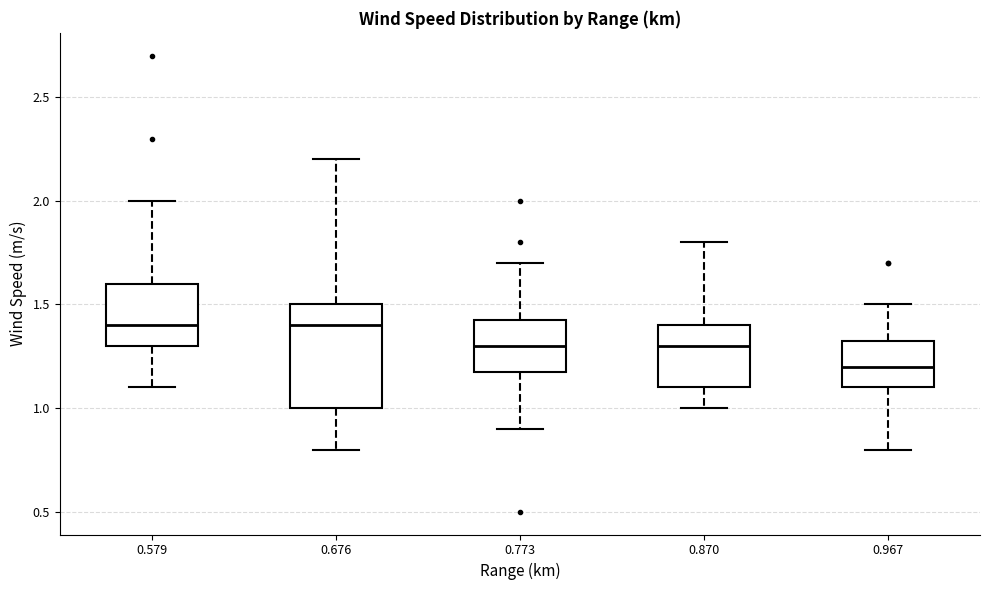

Reading left to right, read every box against the y-axis: the position of its median line, the range the box covers, and the ends of its whiskers. The values are not printed on the chart, so give them approximately, as read against the axis.

0.579: median 1.40, box 1.30 to 1.60, whiskers 1.10 to 2.00
0.676: median 1.40, box 1.00 to 1.50, whiskers 0.80 to 2.20
0.773: median 1.30, box 1.20 to 1.45, whiskers 0.90 to 1.70
0.870: median 1.30, box 1.10 to 1.40, whiskers 1.00 to 1.80
0.967: median 1.20, box 1.10 to 1.35, whiskers 0.80 to 1.50